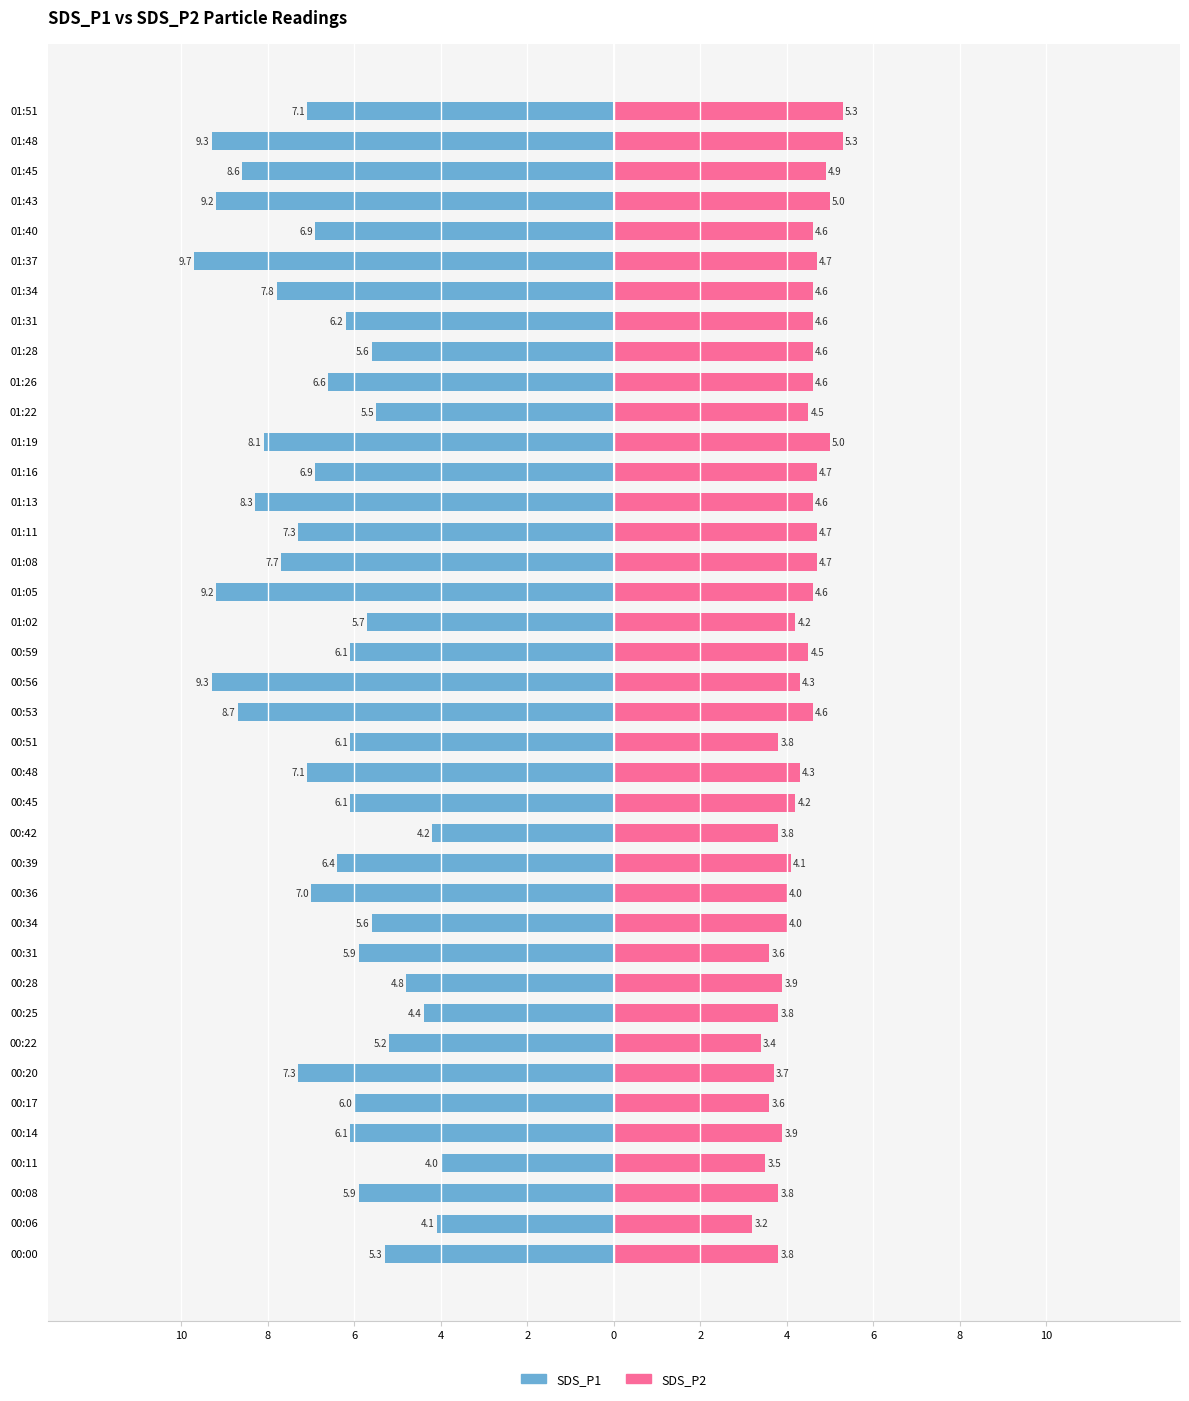

What are all the series names shown in the legend?

SDS_P1, SDS_P2